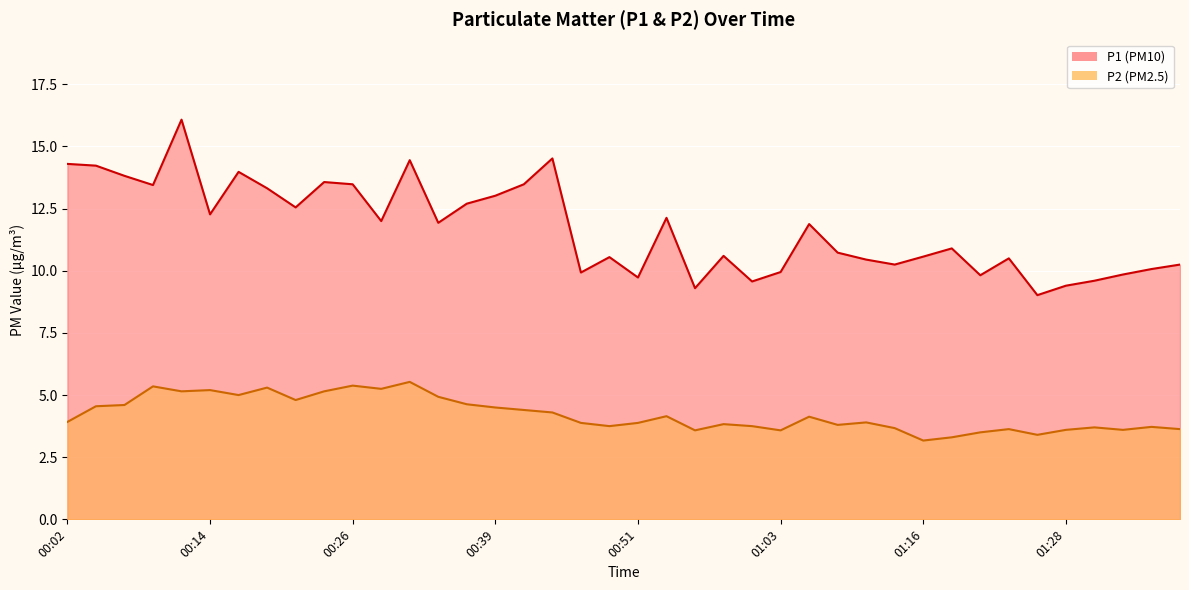

List the series in order of their overall mean, highest first.

P1, P2